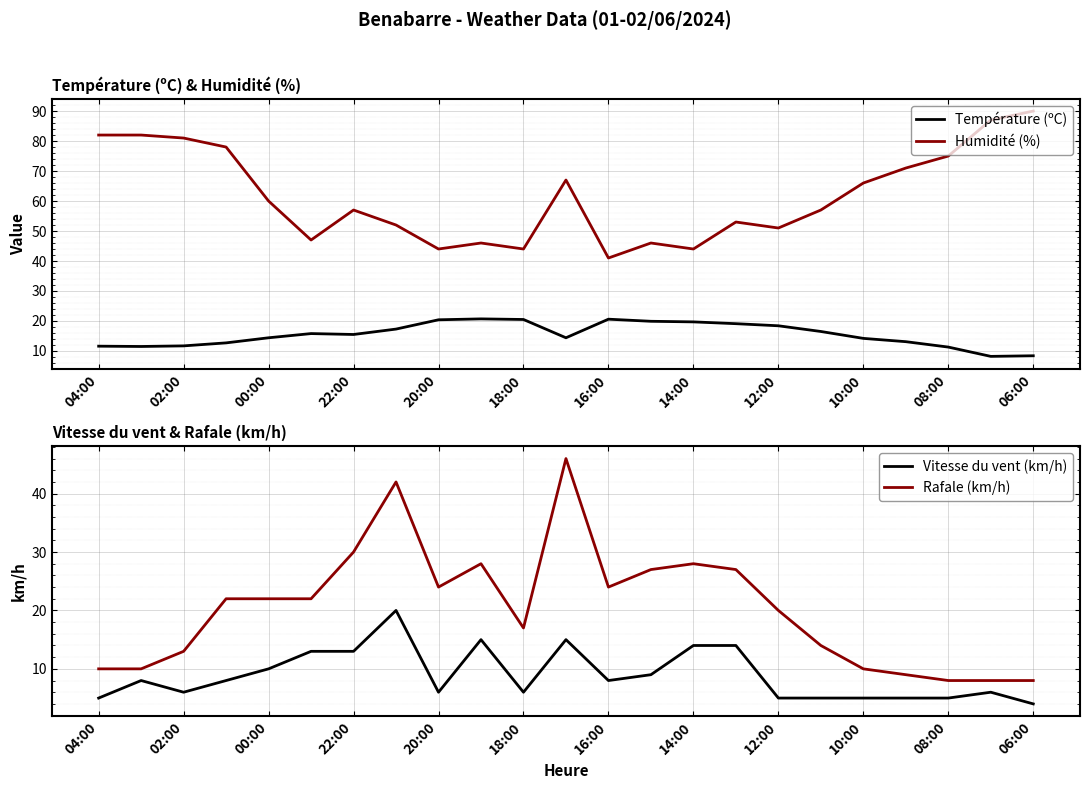

What is the highest value of the Humidité (%) series?

90.0